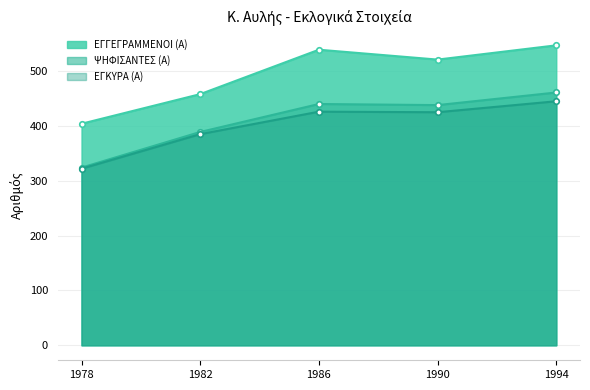

Is it true that ΕΓΚΥΡΑ (Α) equals 771 at 1982?

False